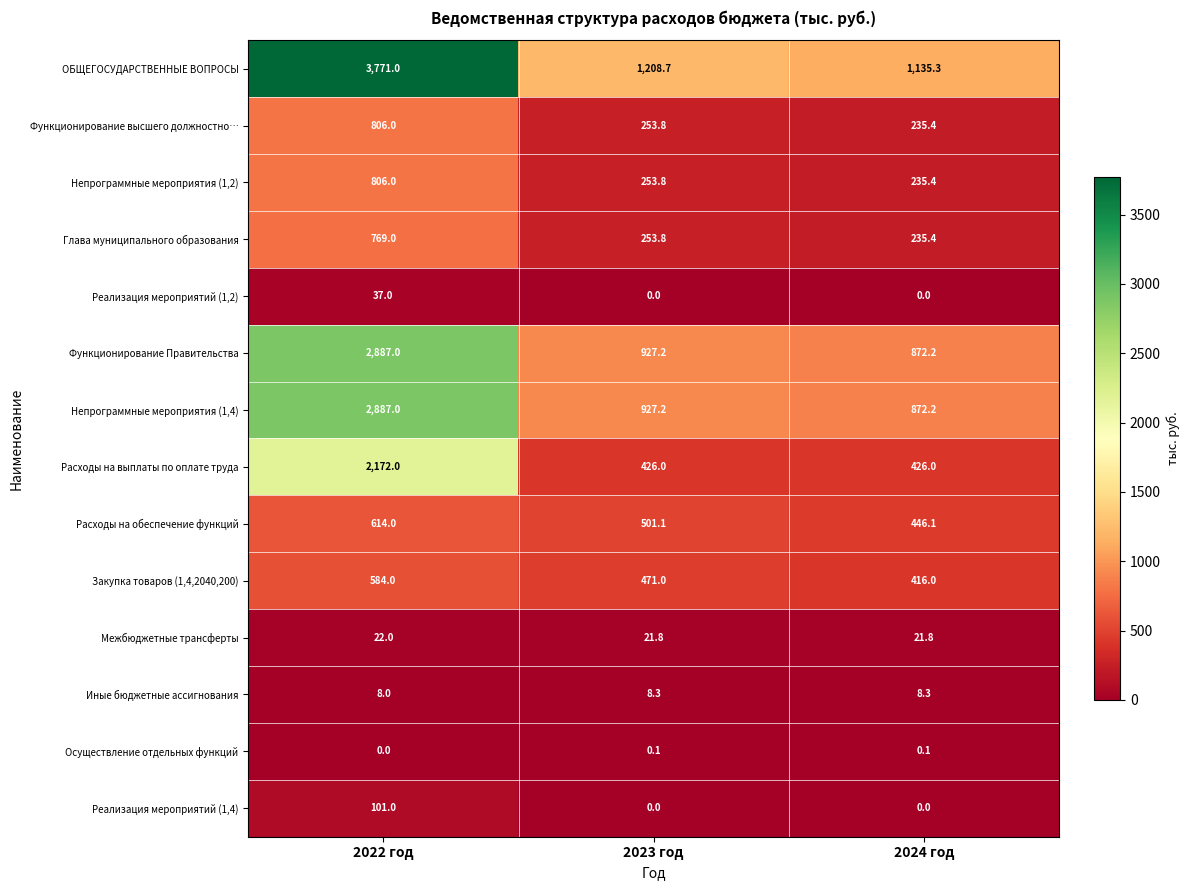

What is the difference between the Расходы на выплаты по оплате труда values at 2022 год and 2023 год?

1746.0